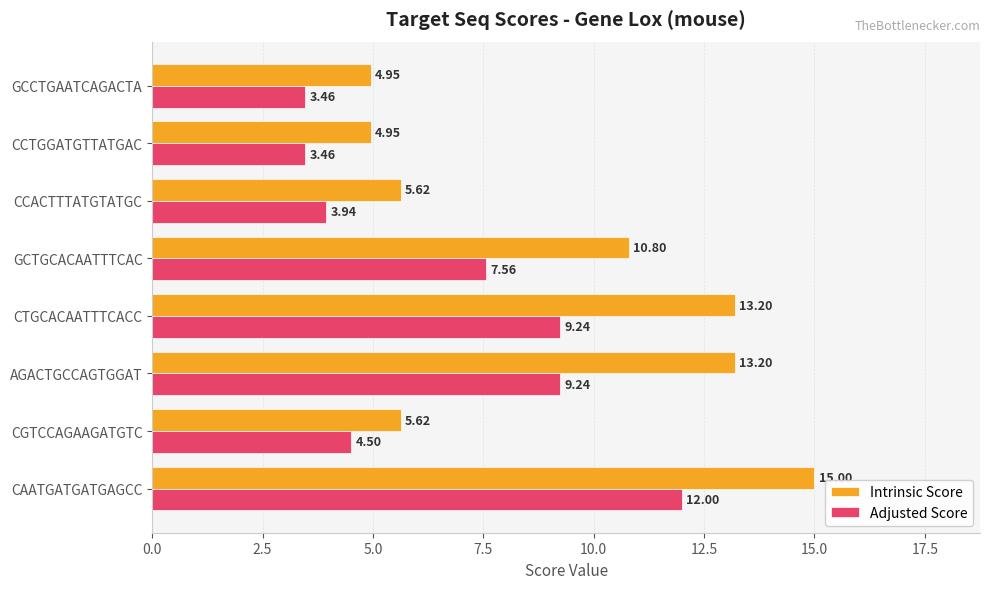

Which series has the widest spread of values?

Intrinsic Score